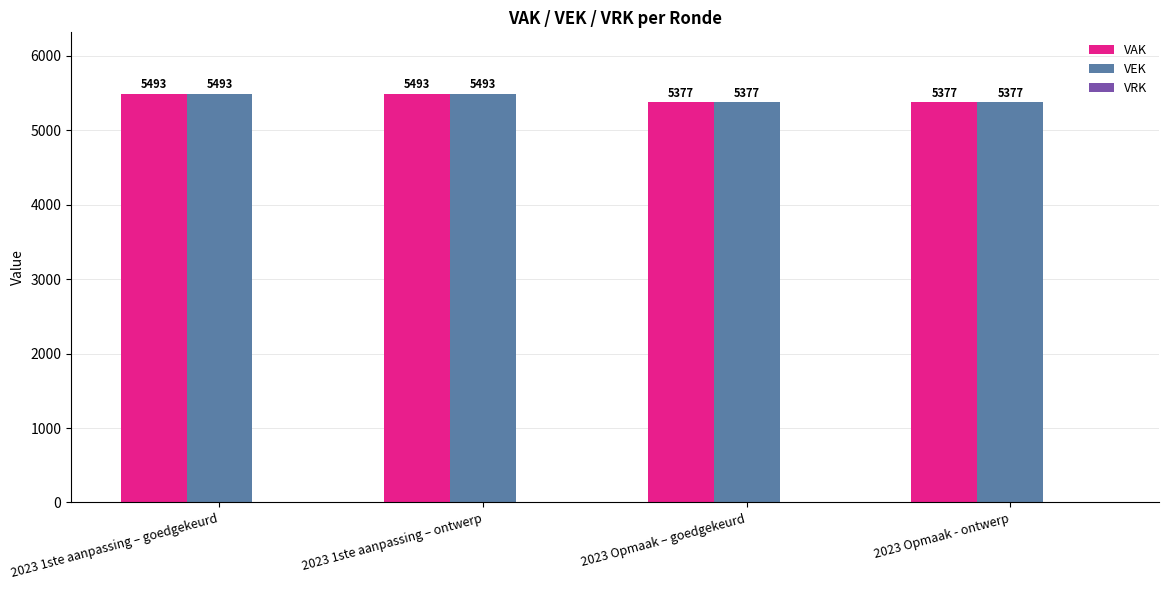

True or false: VEK has a value of 2336 at 2023 1ste aanpassing – goedgekeurd.

False